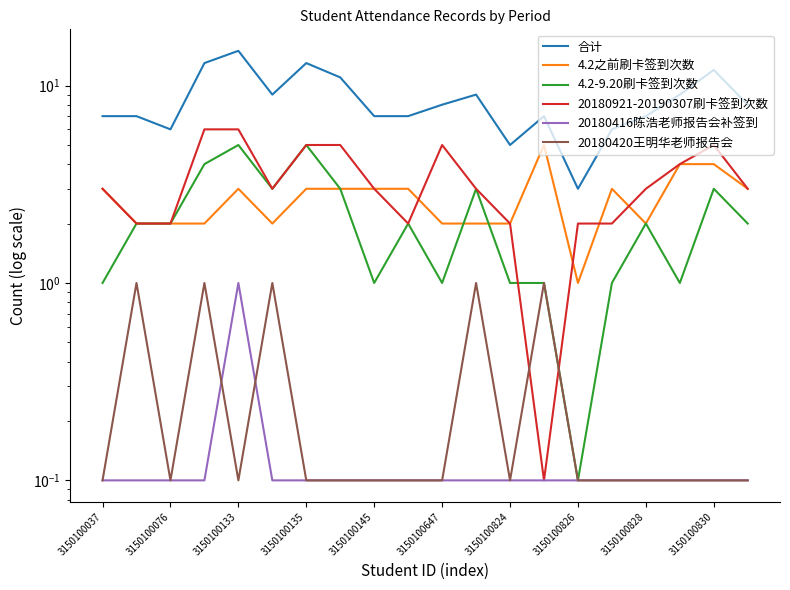

How many data points in 4.2-9.20刷卡签到次数 are above 2?

7